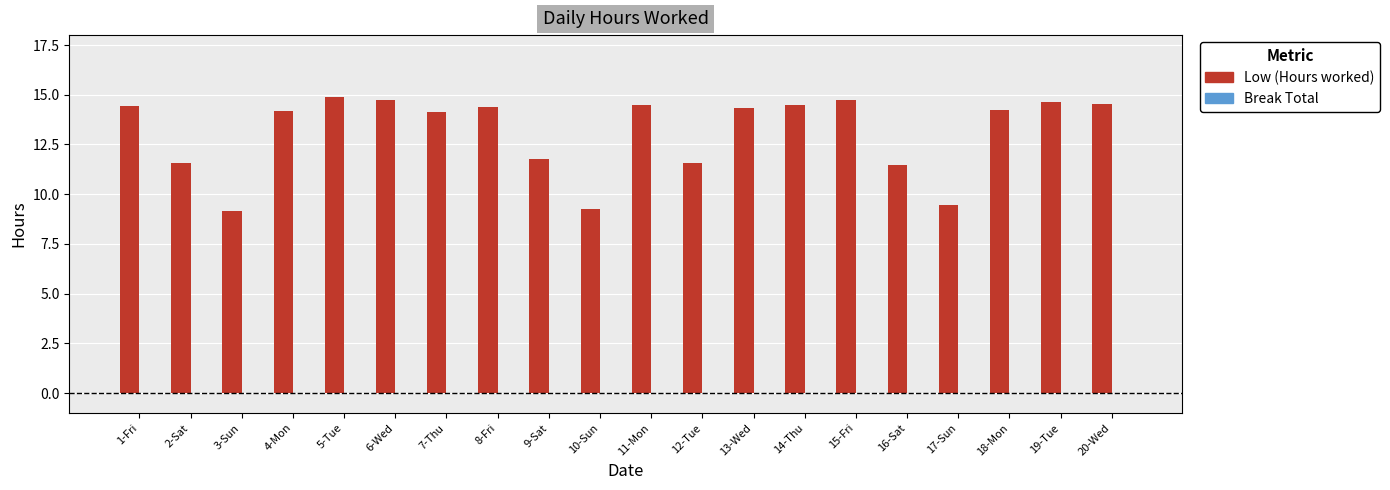

The chart shows a value of 14.2 at 4-Mon. True or false?

True